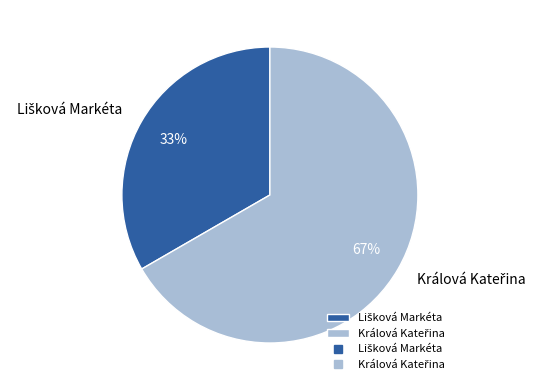

To the nearest percent, what is the average slice percentage?

50%